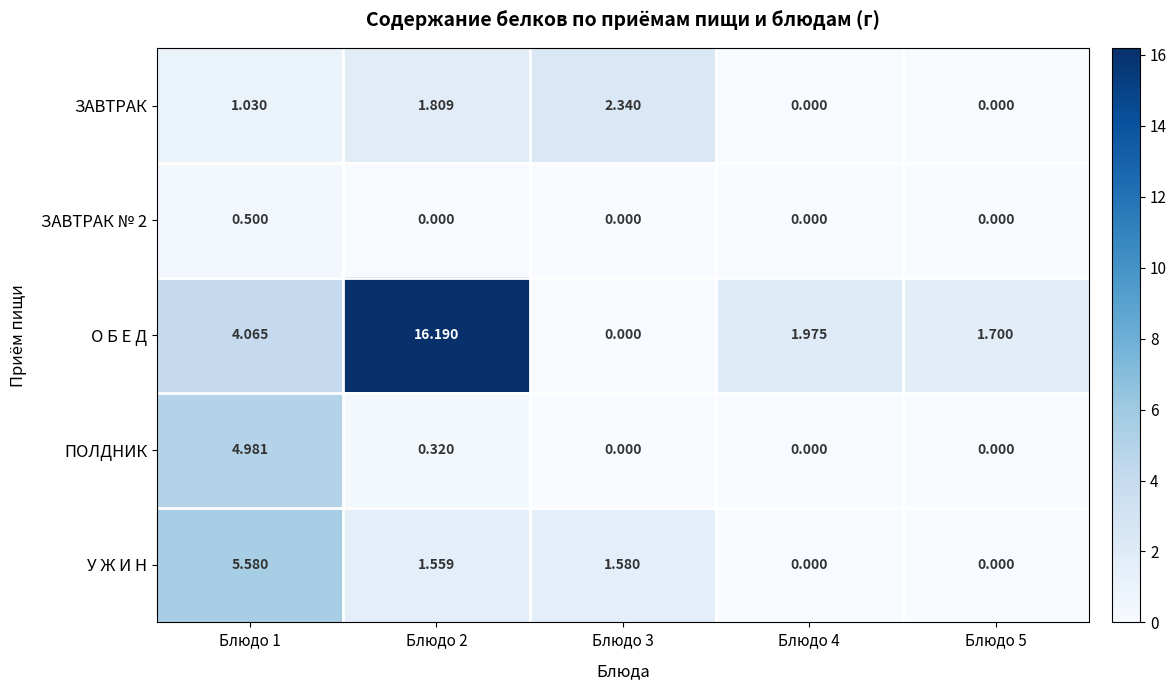

Which series has the largest total across all categories?

О Б Е Д